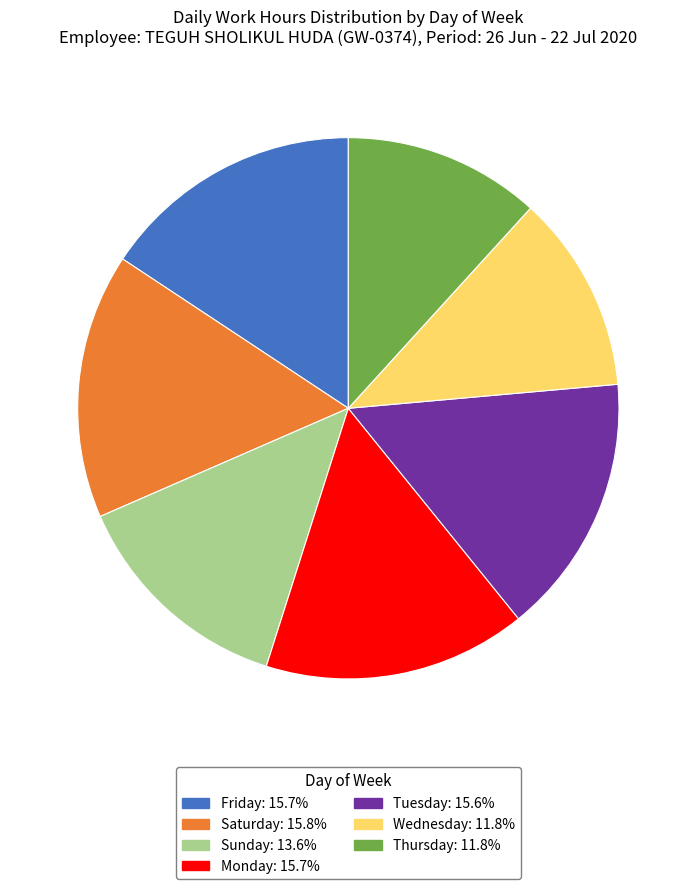

Is there any slice that represents more than half of the pie?

No